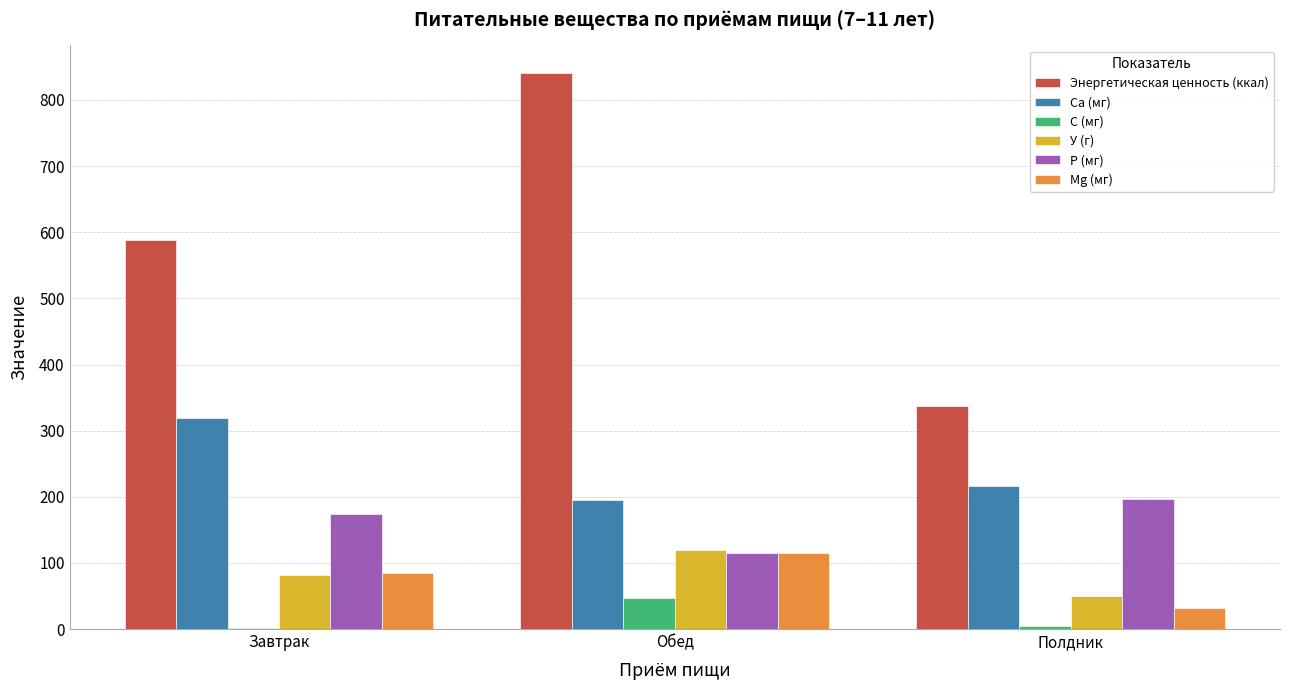

At which category is the sum across all series the highest?

Обед